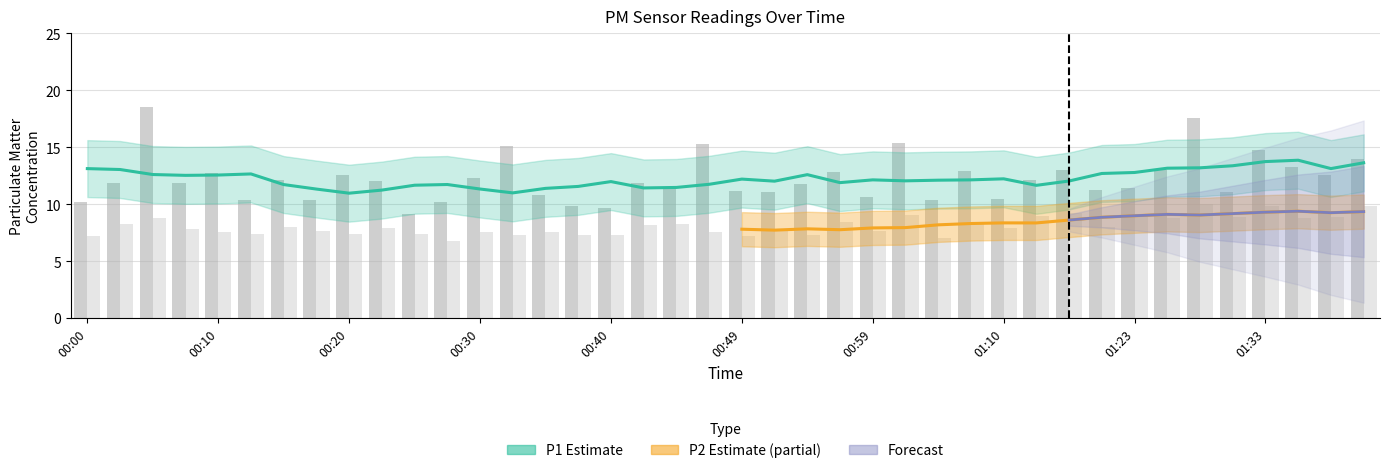

What is the greatest value displayed?

18.5